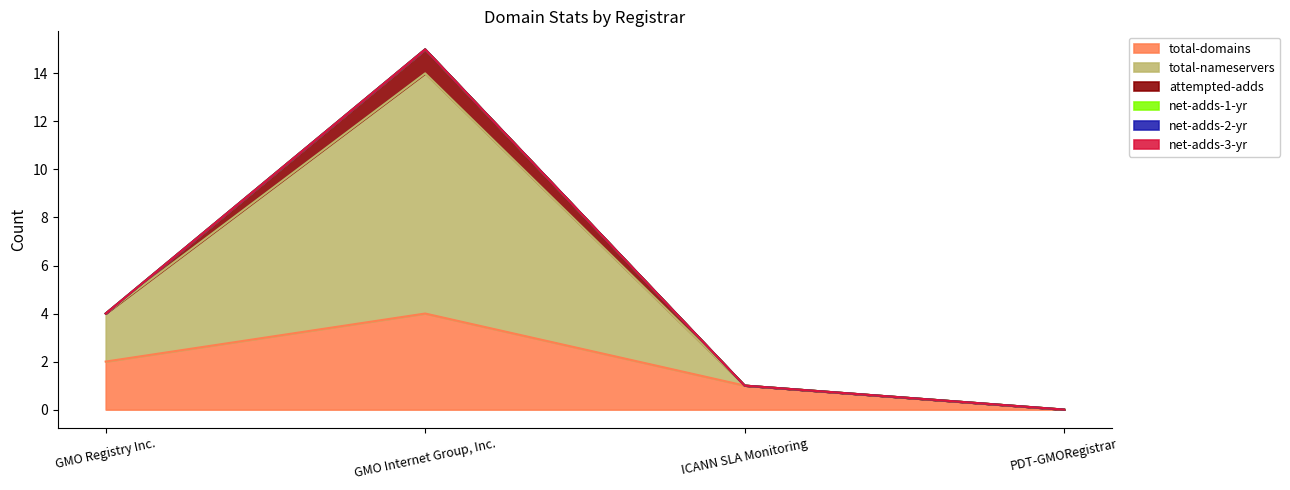

Reading left to right, extract all data points from this chart.

total-domains: GMO Registry Inc.=2	GMO Internet Group, Inc.=4	ICANN SLA Monitoring=1	PDT-GMORegistrar=0
total-nameservers: GMO Registry Inc.=2	GMO Internet Group, Inc.=10	ICANN SLA Monitoring=0	PDT-GMORegistrar=0
attempted-adds: GMO Registry Inc.=0	GMO Internet Group, Inc.=1	ICANN SLA Monitoring=0	PDT-GMORegistrar=0
net-adds-1-yr: GMO Registry Inc.=0	GMO Internet Group, Inc.=0	ICANN SLA Monitoring=0	PDT-GMORegistrar=0
net-adds-2-yr: GMO Registry Inc.=0	GMO Internet Group, Inc.=0	ICANN SLA Monitoring=0	PDT-GMORegistrar=0
net-adds-3-yr: GMO Registry Inc.=0	GMO Internet Group, Inc.=0	ICANN SLA Monitoring=0	PDT-GMORegistrar=0